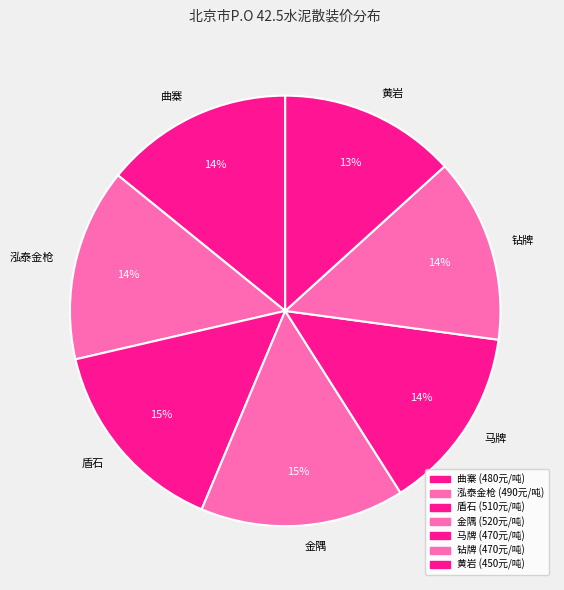

Does 盾石 represent more than half of the total?

No